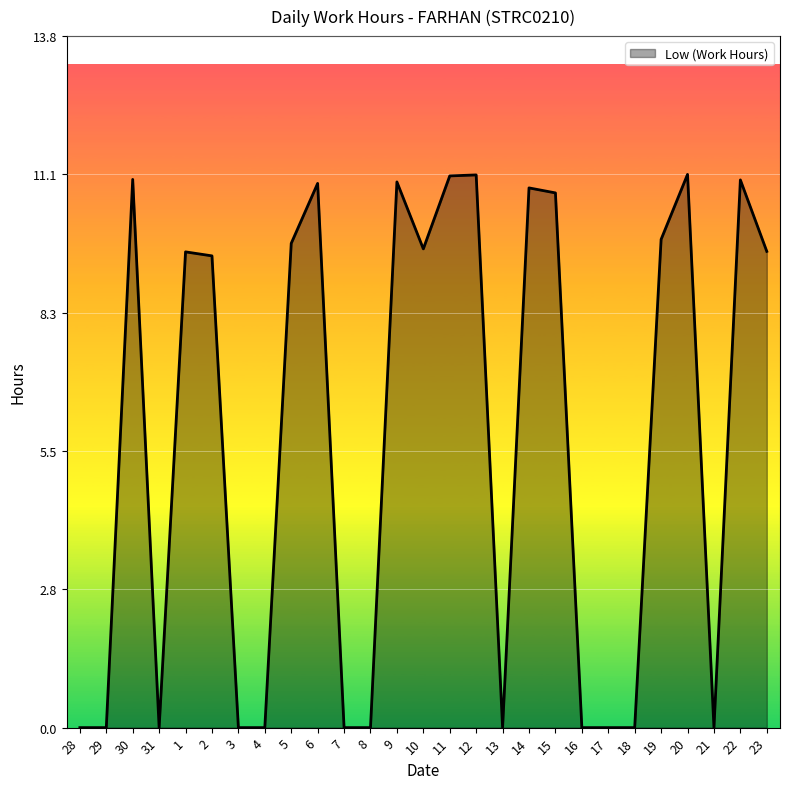

What is the difference between the maximum and minimum values?

11.1